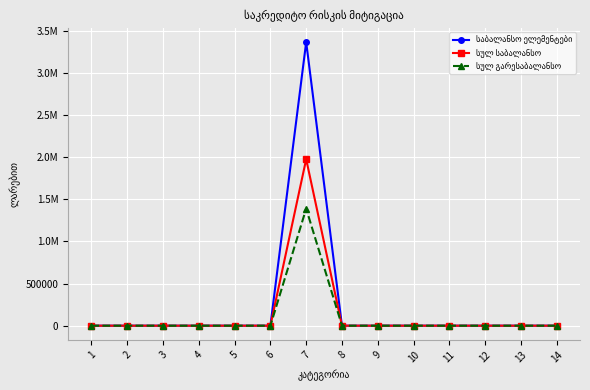

Is it true that სულ გარესაბალანსო equals 0.0 at 3?

True